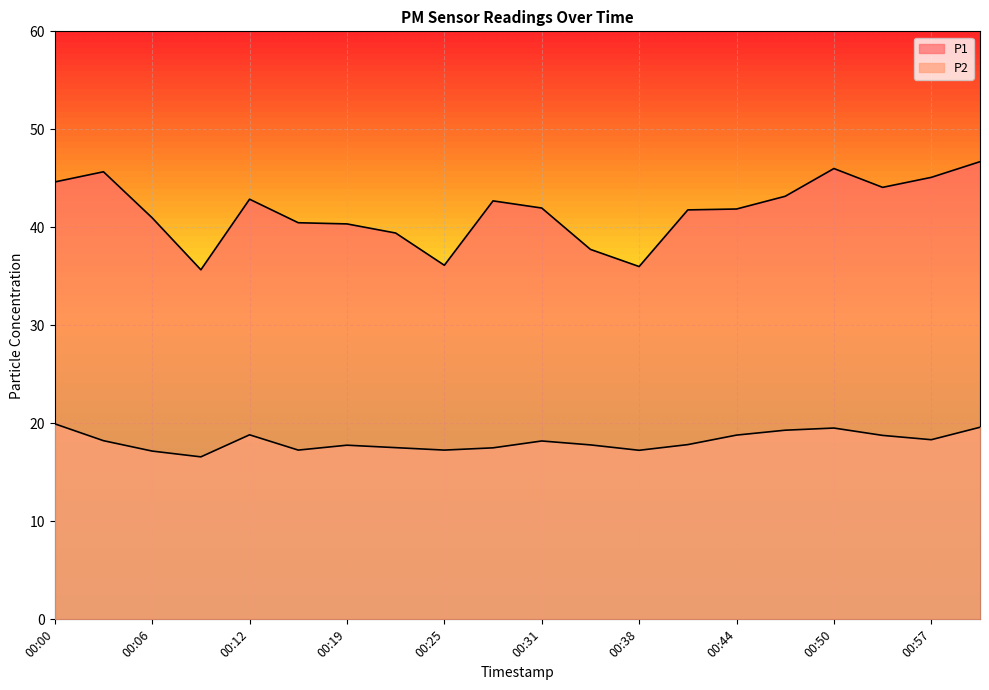

True or false: P1 has a value of 23.2 at 00:25.

False